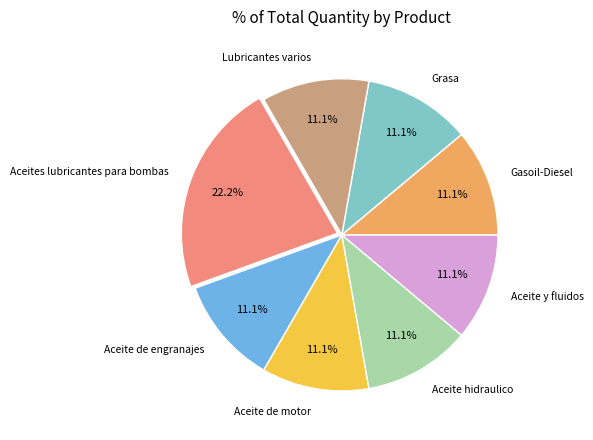

Does Aceite hidraulico account for over 50% of the chart?

No